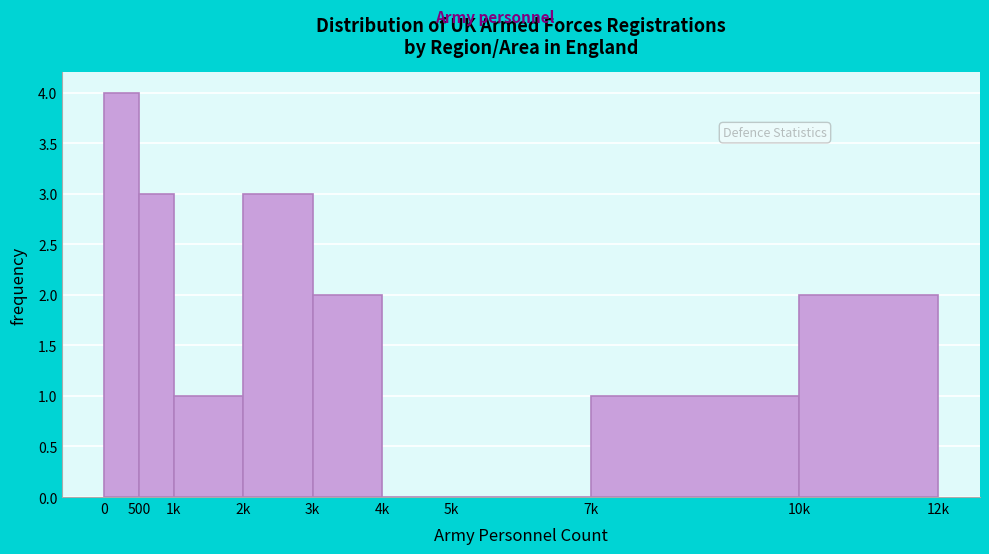

Reading left to right, extract all data points from this chart.

0=4	500=3	1k=1	2k=3	3k=2	4k=0	5k=0	7k=1	10k=2